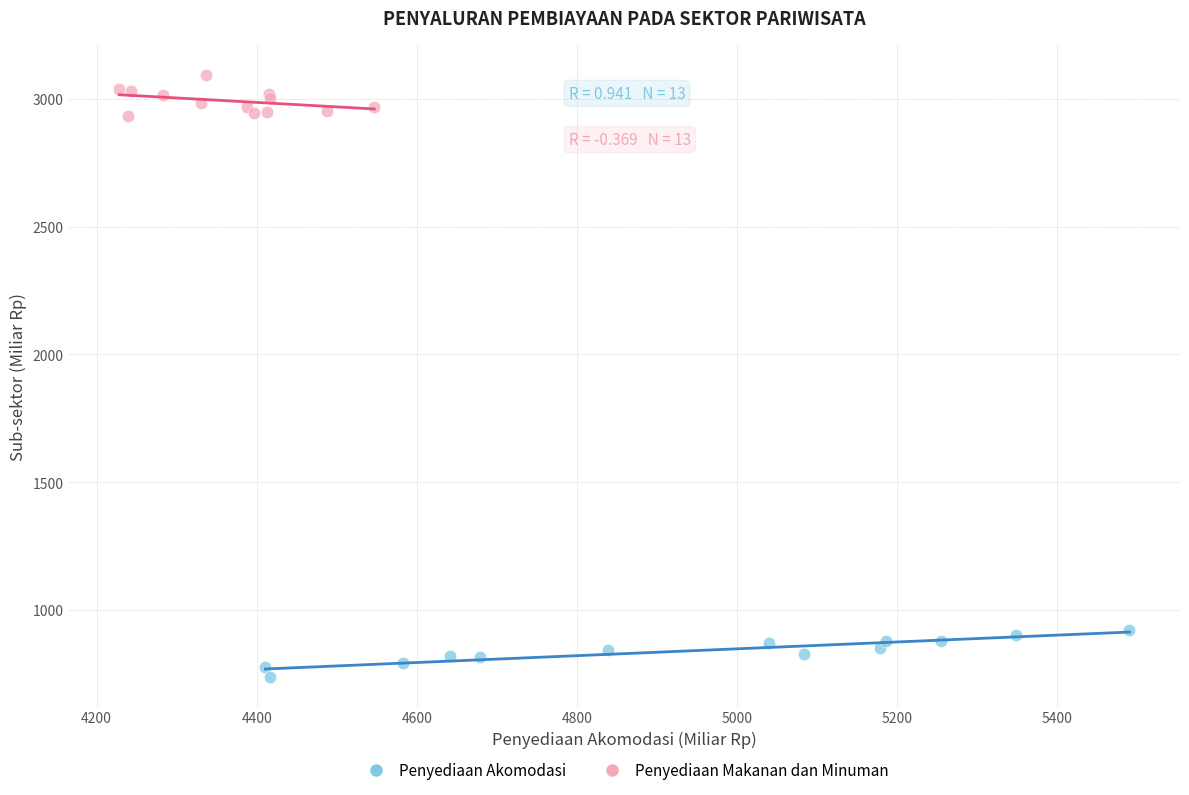

Which series contains the highest Y value?

Penyediaan Makanan dan Minuman